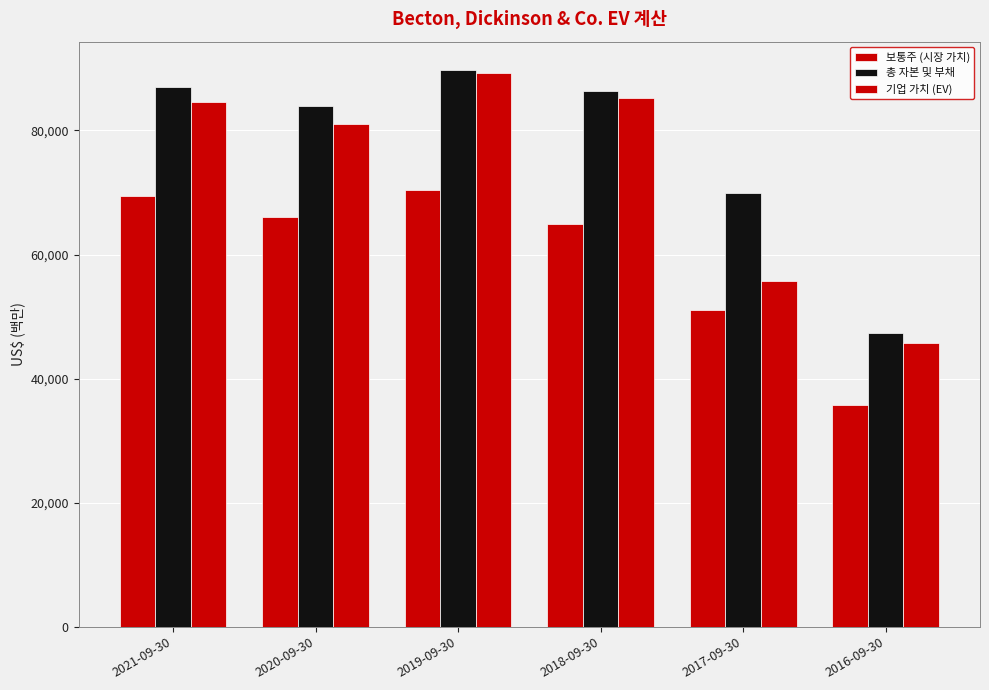

What is the total value across all series at 2021-09-30?

241116